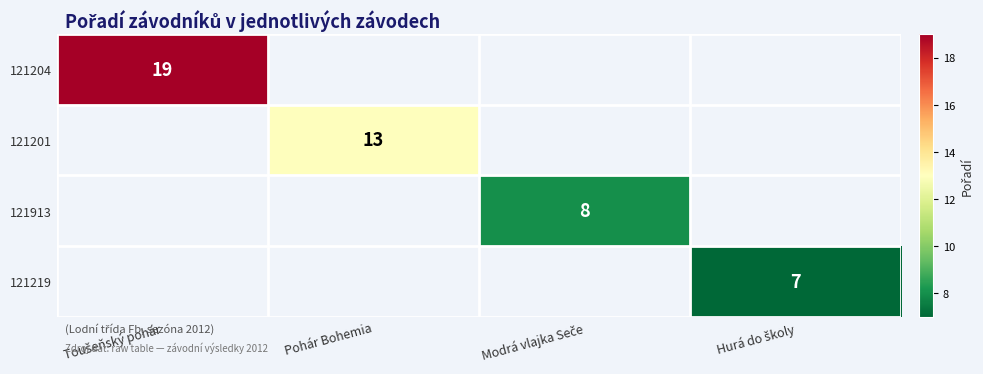

Which series has the largest range (max minus min)?

121204